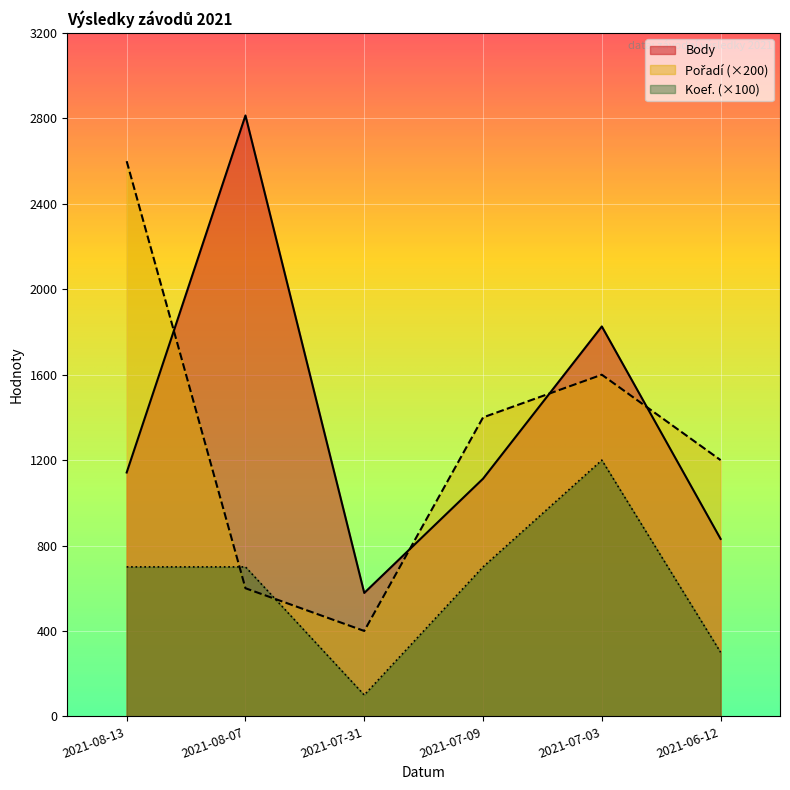

Is it true that Pořadí equals 1200 at 2021-06-12?

True